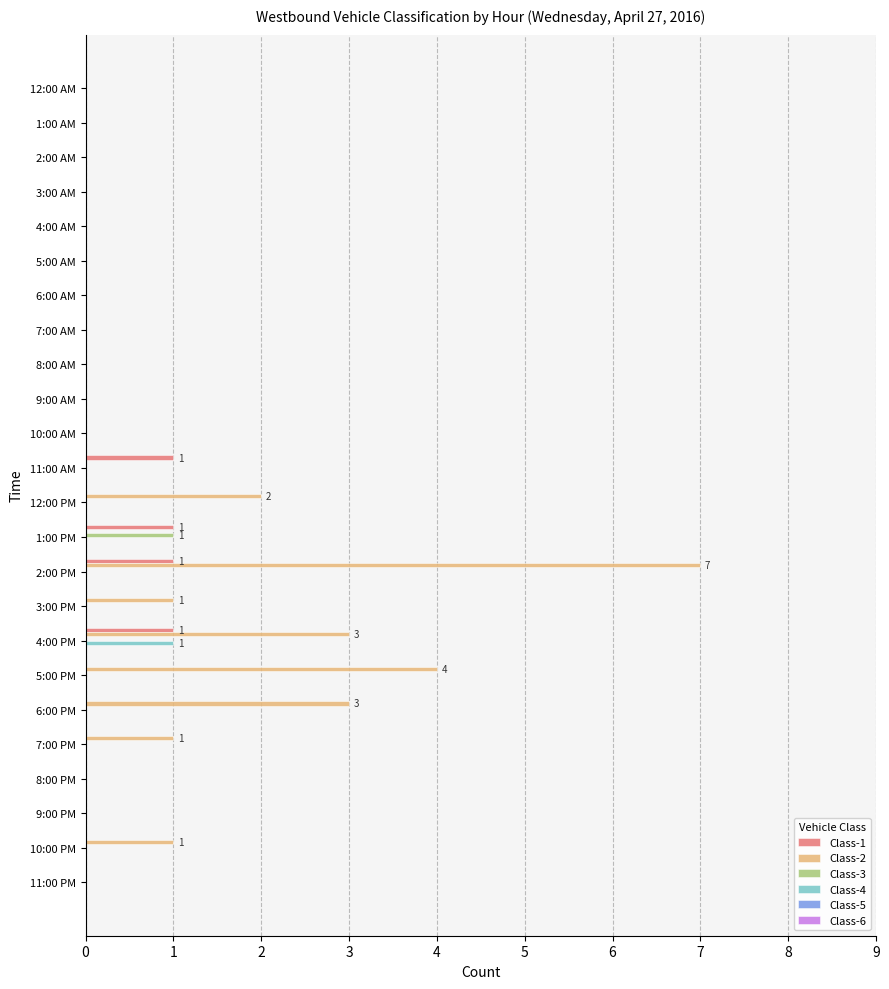

Which series has the widest spread of values?

Class-2